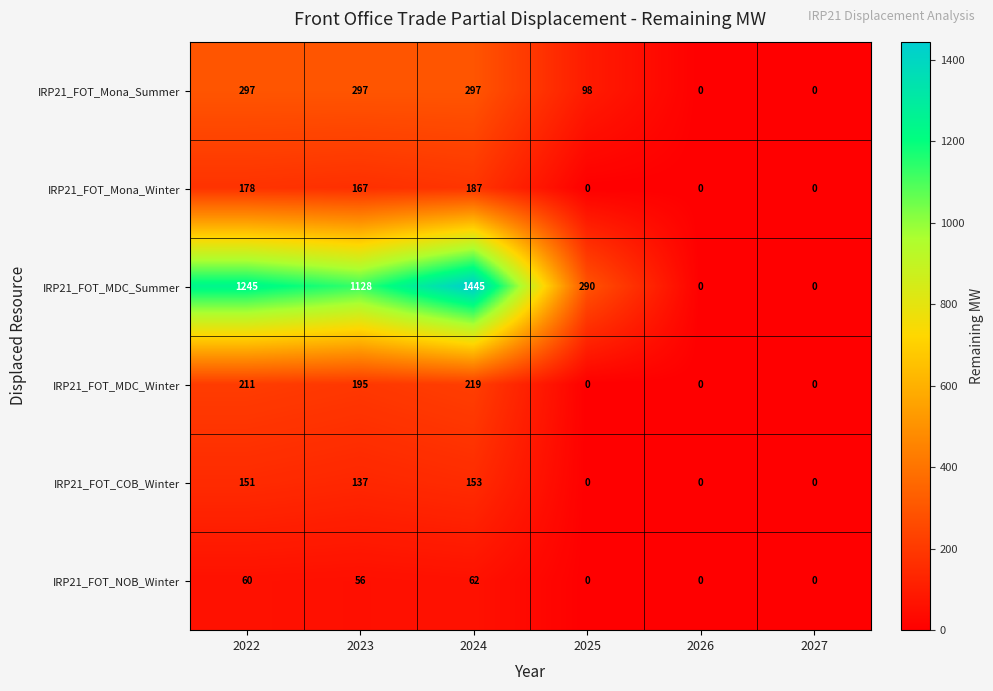

Is it true that IRP21_FOT_MDC_Winter equals 319 at 2024?

False